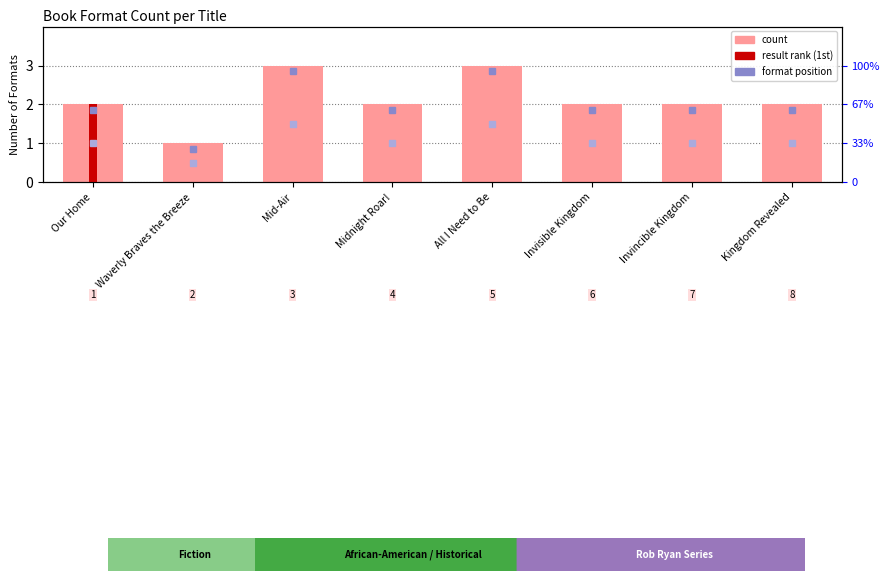

What is the value of the 3rd bar from the left?

3